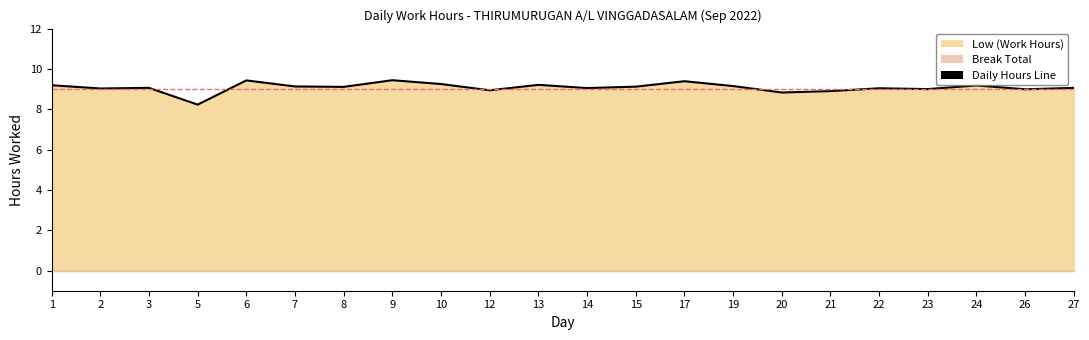

What is the average value?

9.1